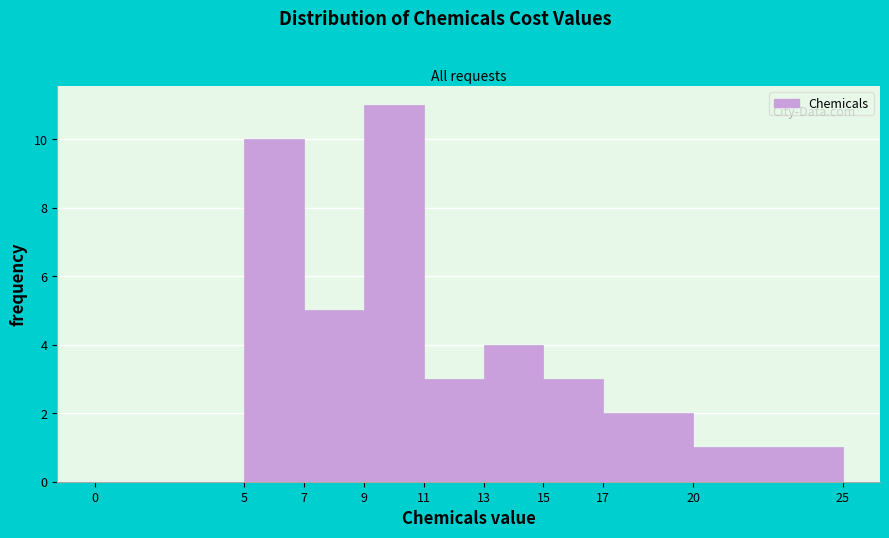

How tall is the bar that spans 9 to 11 on the x-axis? The values are not printed on the chart, so give them approximately, as read against the axis.

11